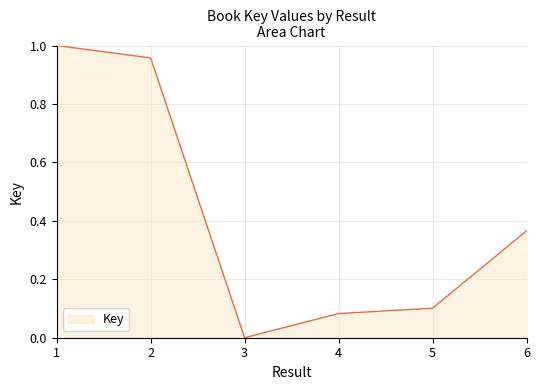

What is the difference between the maximum and second lowest values?

0.9